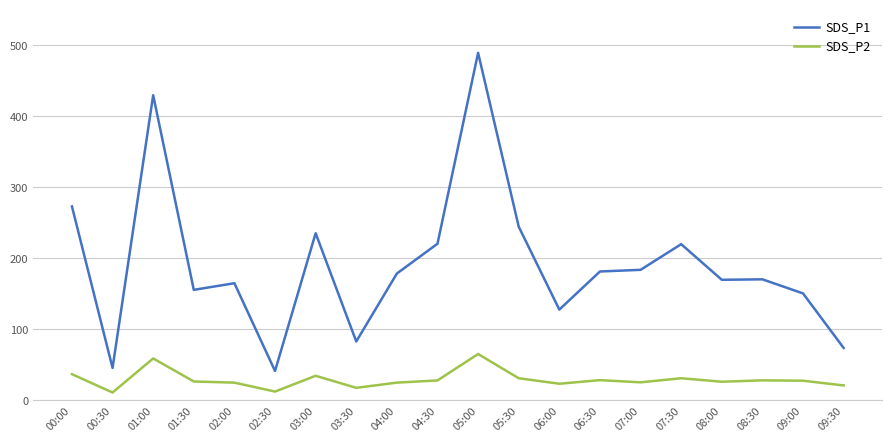

Rank the series by their average value, from lowest to highest.

SDS_P2, SDS_P1